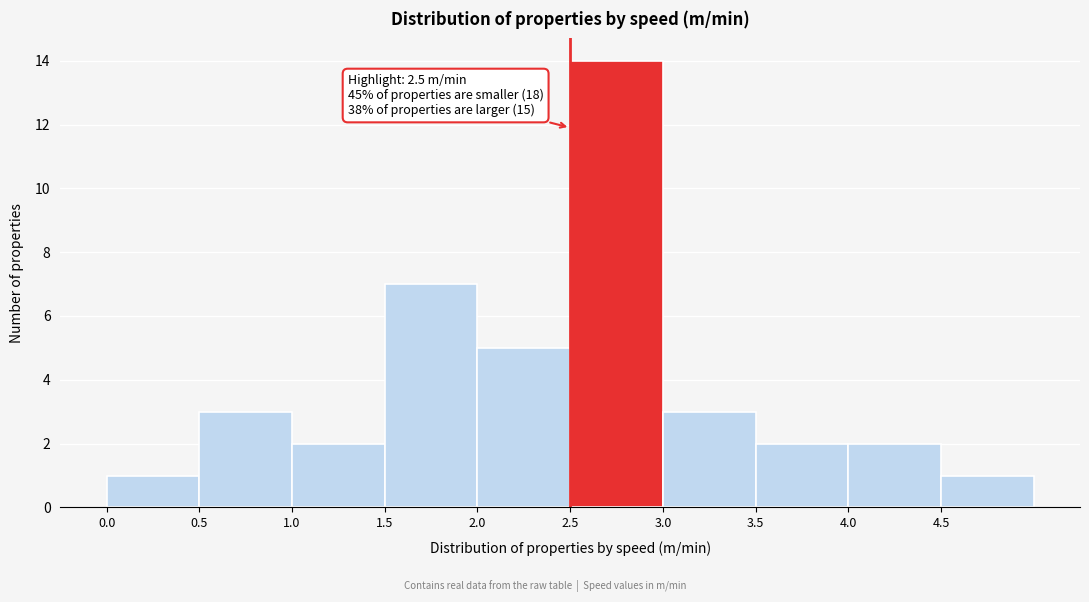

Over which range of the x-axis is the bar tallest?

2.5 to 3.0